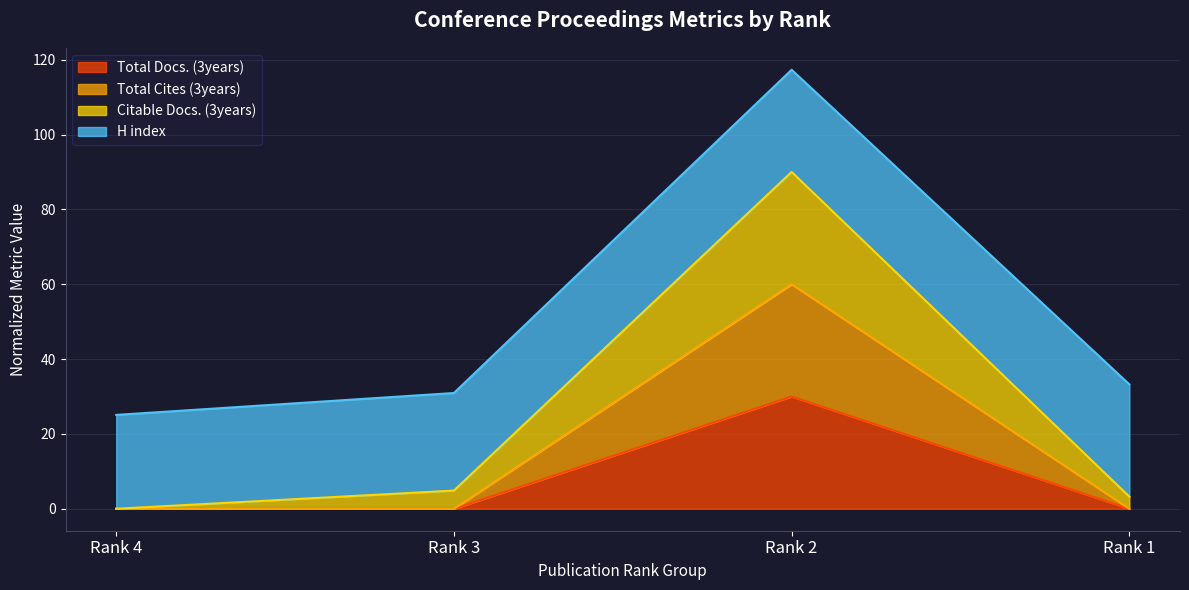

Which has a higher value, Rank 2 or Rank 1?

Rank 2